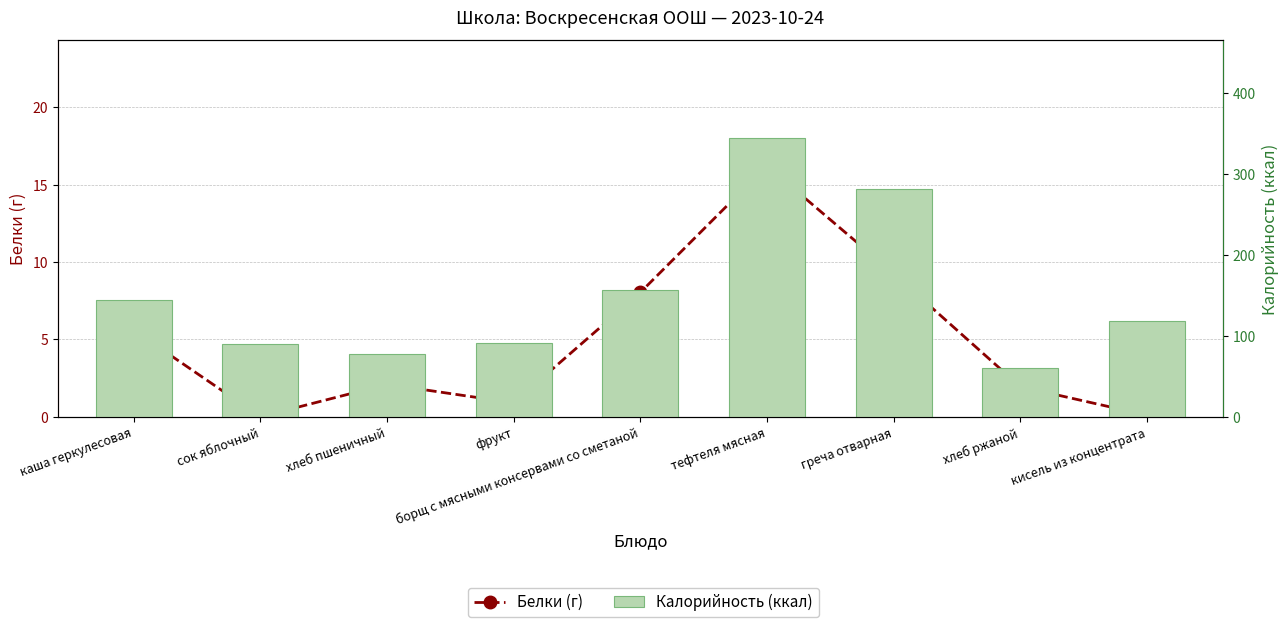

What is the label of the 1st bar from the right?

кисель из концентрата